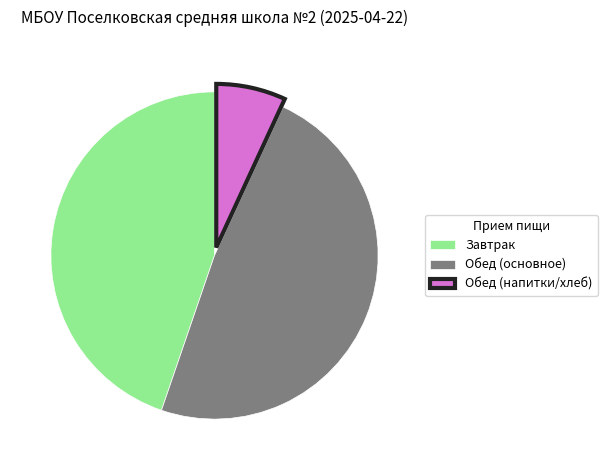

Which slice is the smallest?

Обед (напитки/хлеб)